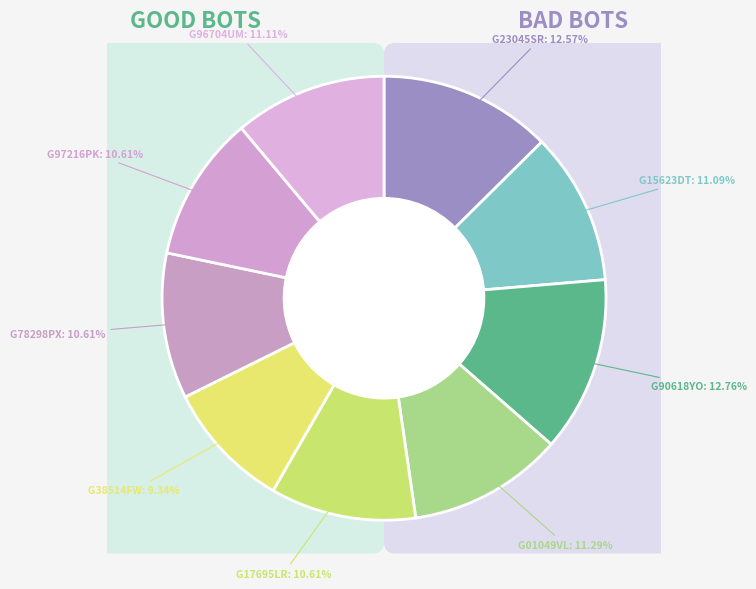

Which category has the smallest portion of the pie?

G38514FW